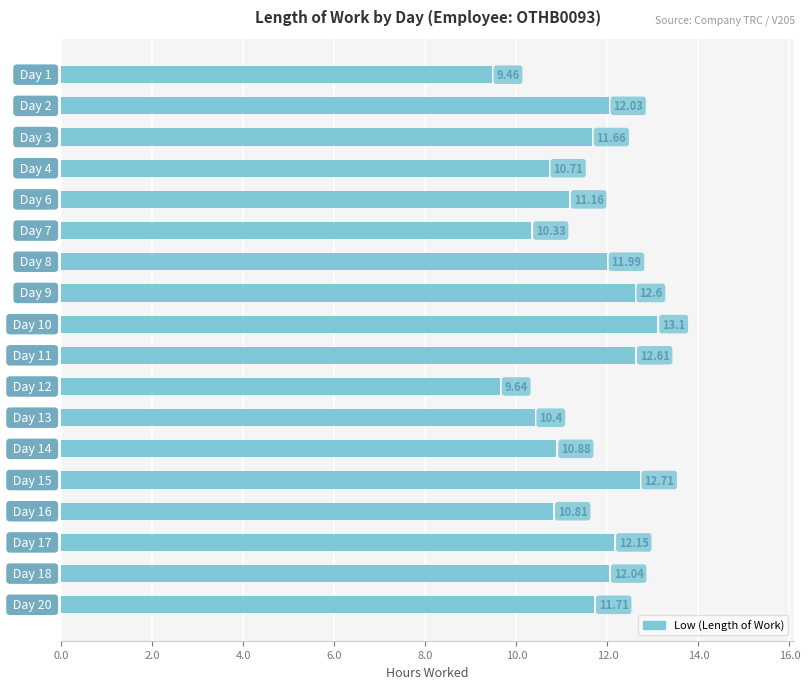

What is the average value?

11.4